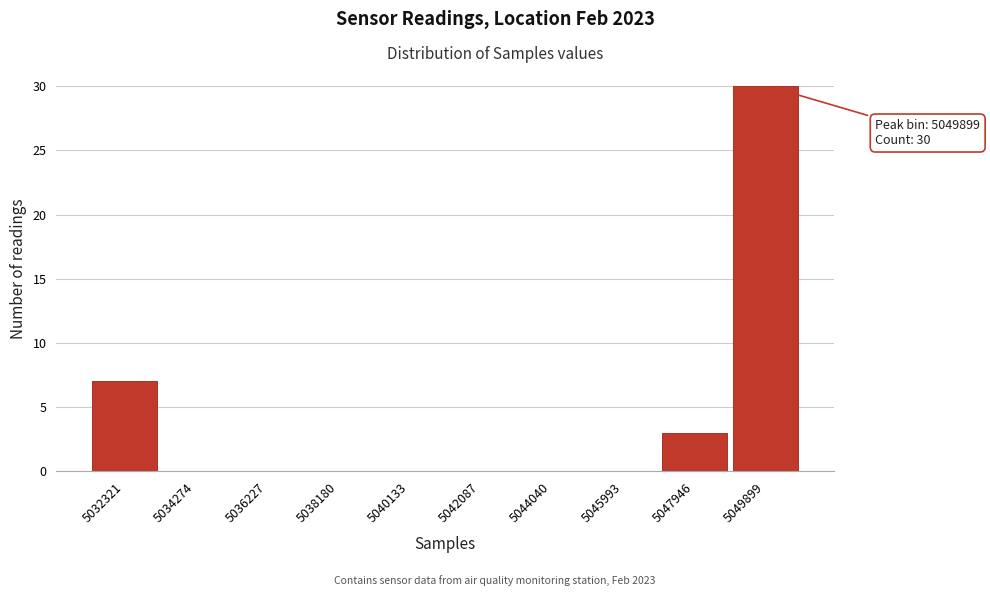

Reading left to right, list all the values displayed in this chart.

5032321=7	5034274=0	5036227=0	5038180=0	5040133=0	5042087=0	5044040=0	5045993=0	5047946=3	5049899=30